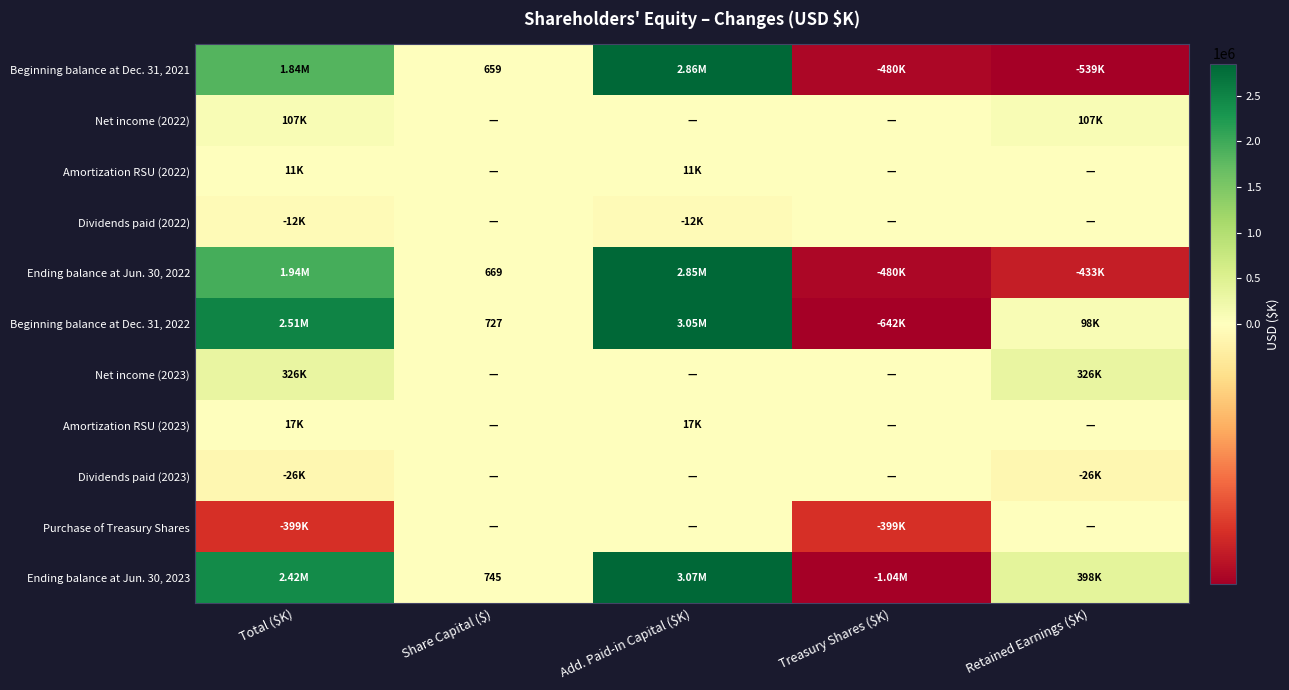

At how many categories does at least one series exceed -565024?

5